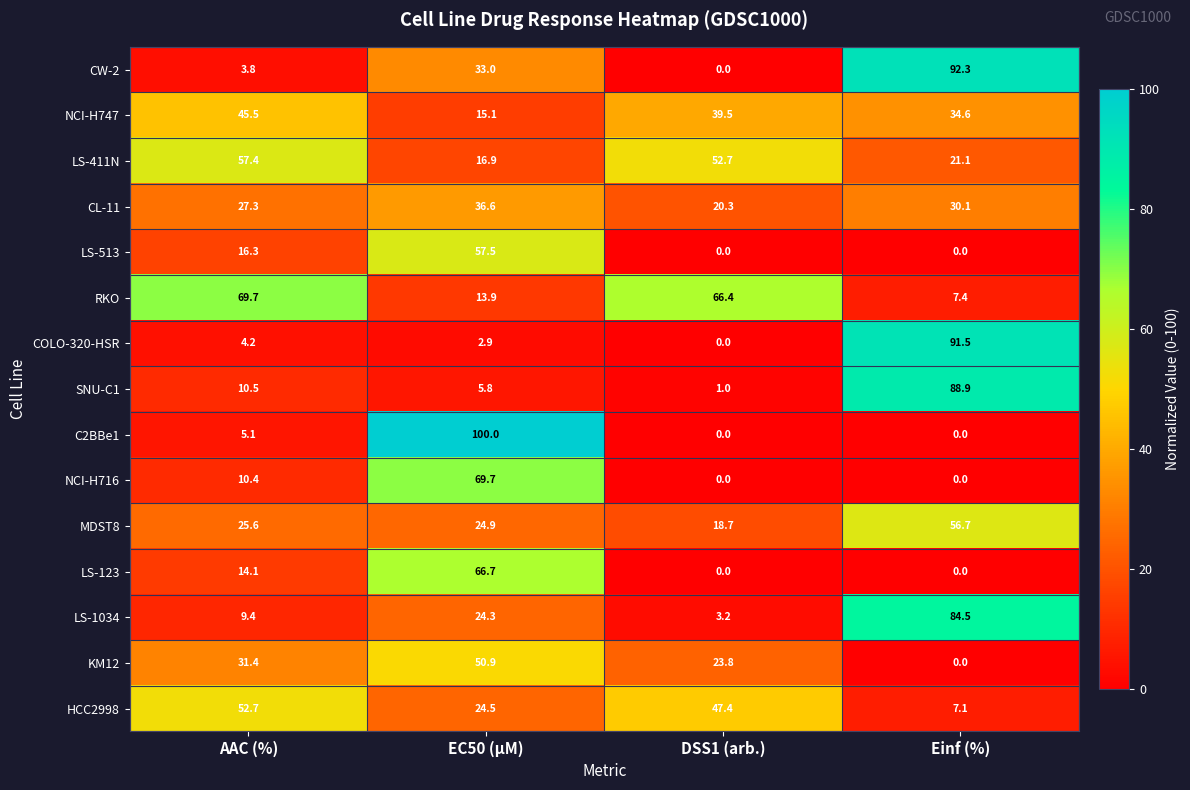

Which series has the largest total across all categories?

RKO